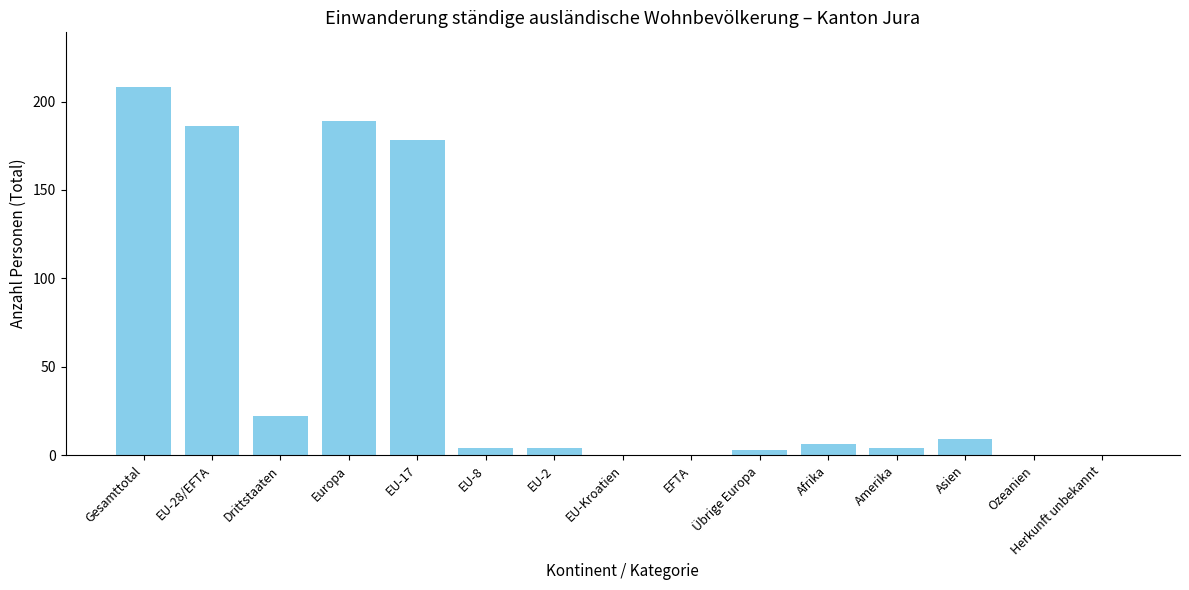

What value does the data have at Übrige Europa?

3